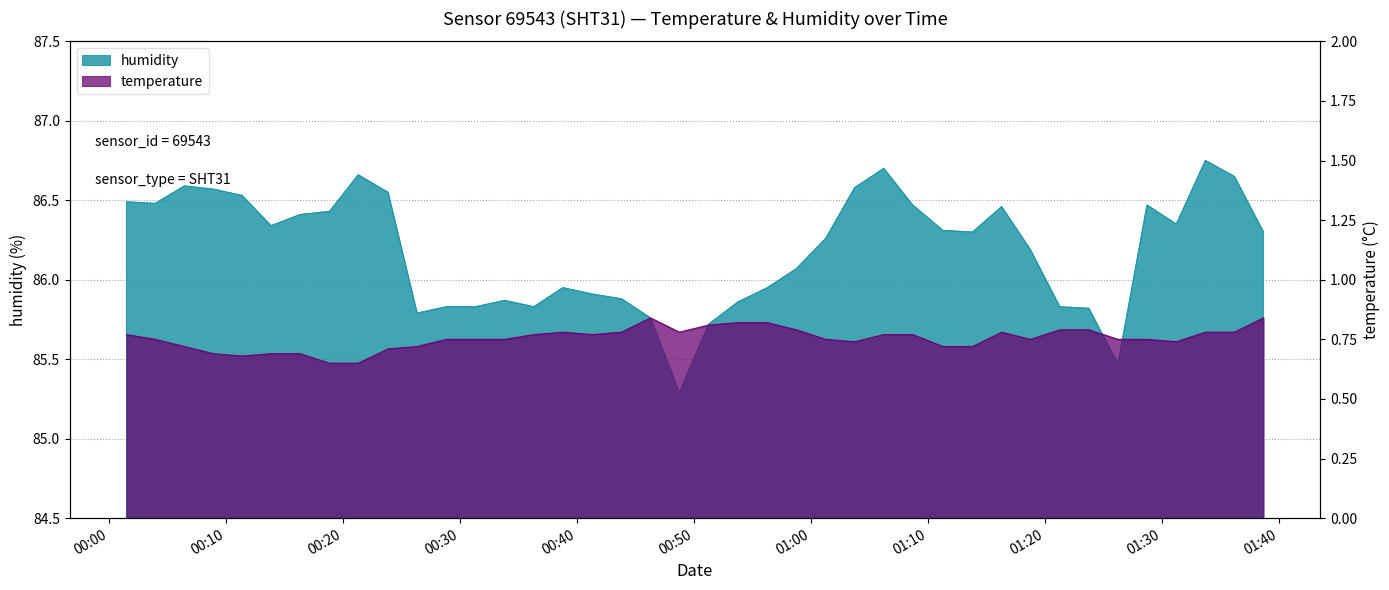

Which label corresponds to the largest value in the chart?

2023-01-28T01:33:42